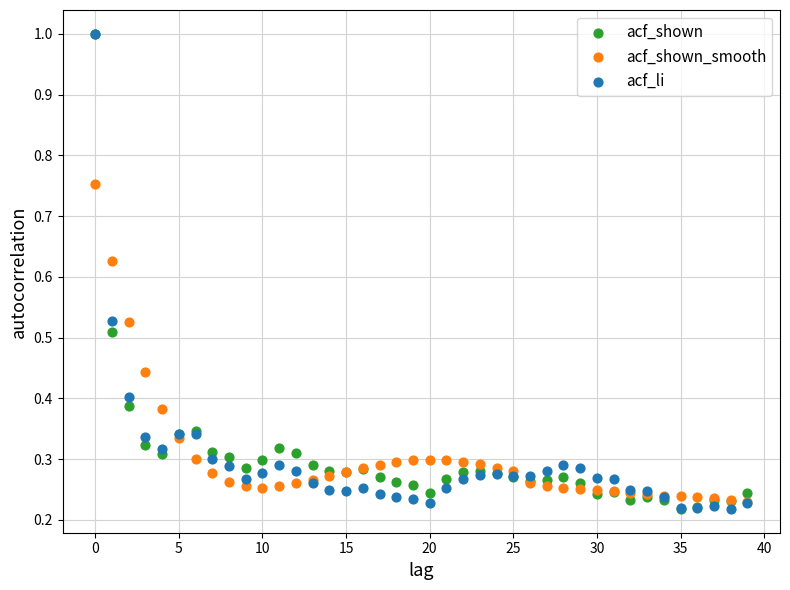

What are all the series names shown in the legend?

acf_shown, acf_shown_smooth, acf_li